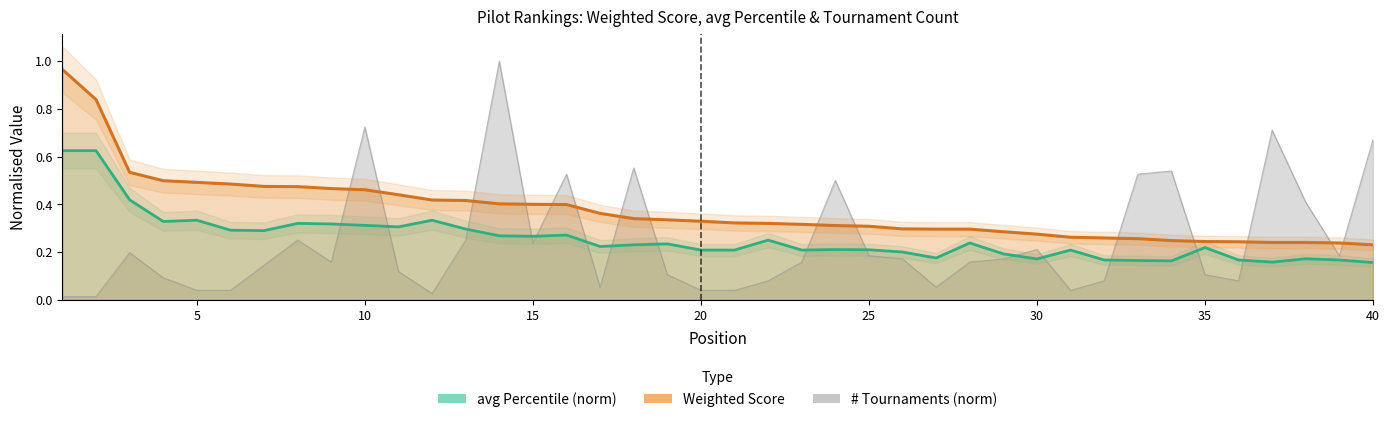

How many lines are shown in the chart?

3